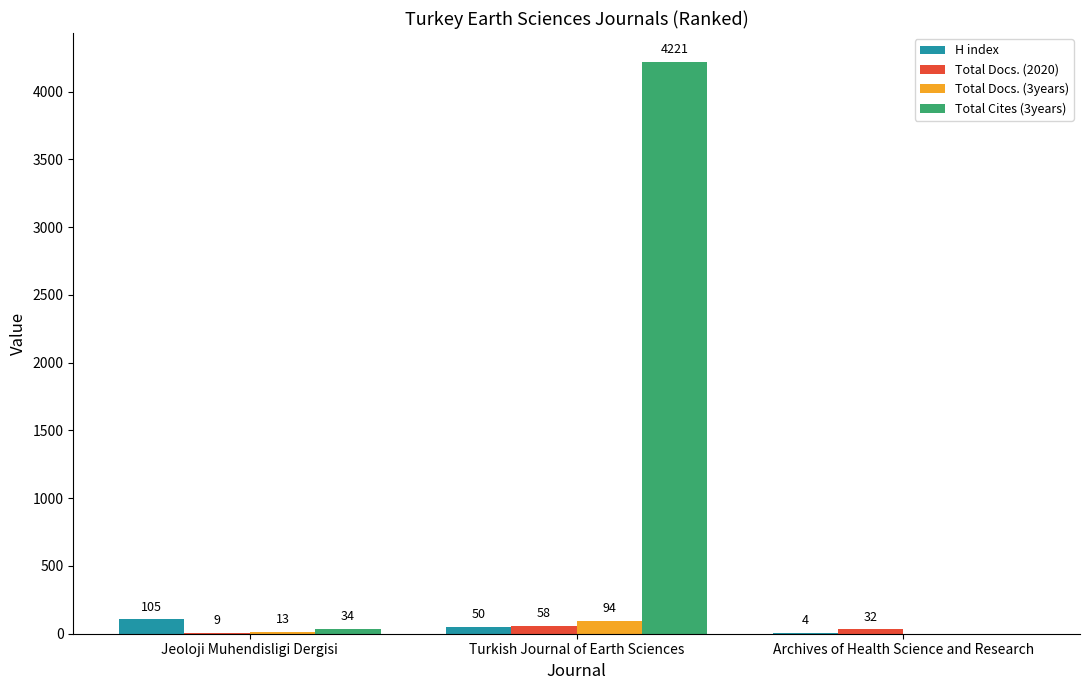

The Total Docs. (3years) series shows 13 at Jeoloji Muhendisligi Dergisi. True or false?

True